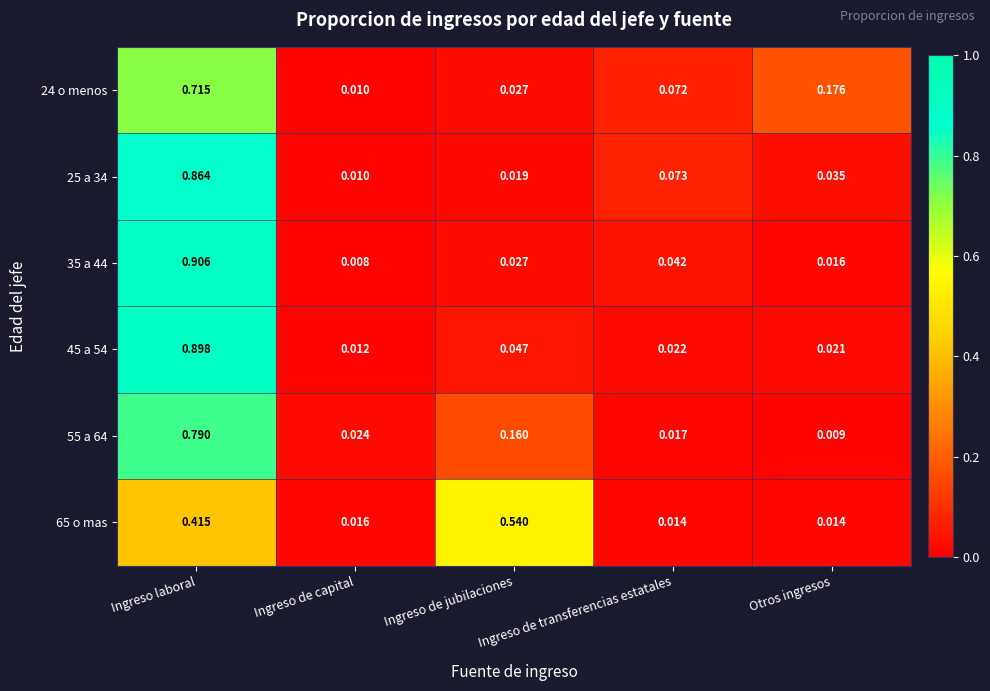

Which series has the widest spread of values?

35 a 44